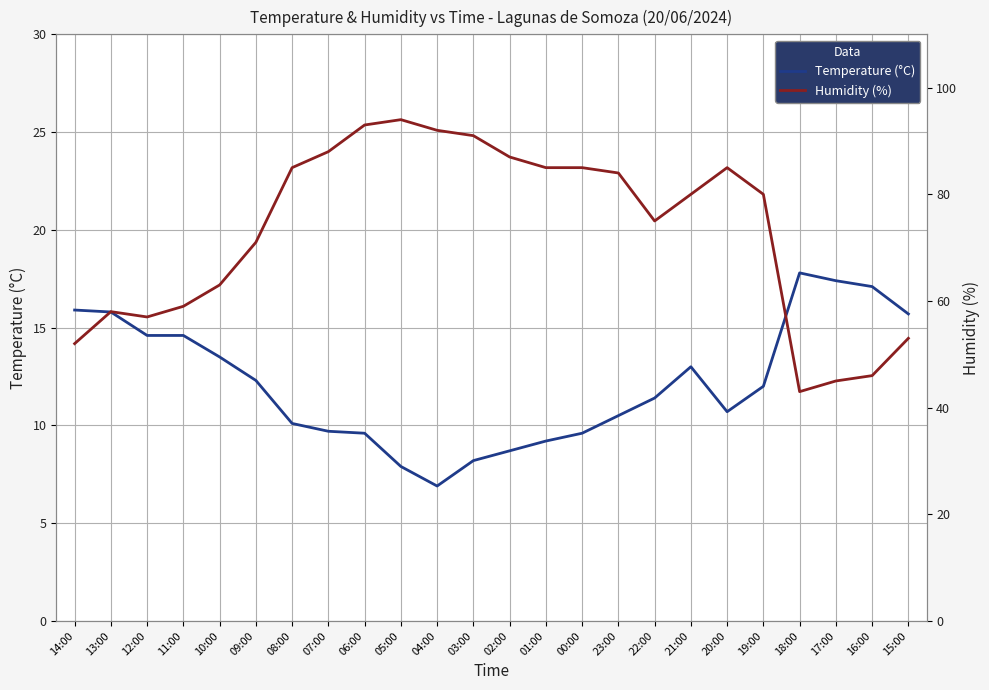

At which category does Humidity (%) reach its first local valley?

12:00